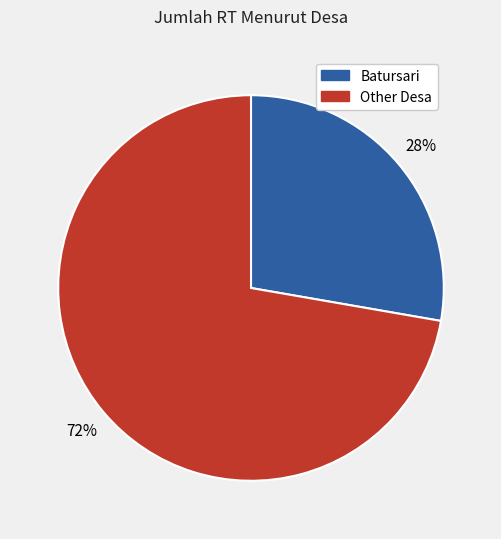

To the nearest percent, what is the average slice percentage?

50%